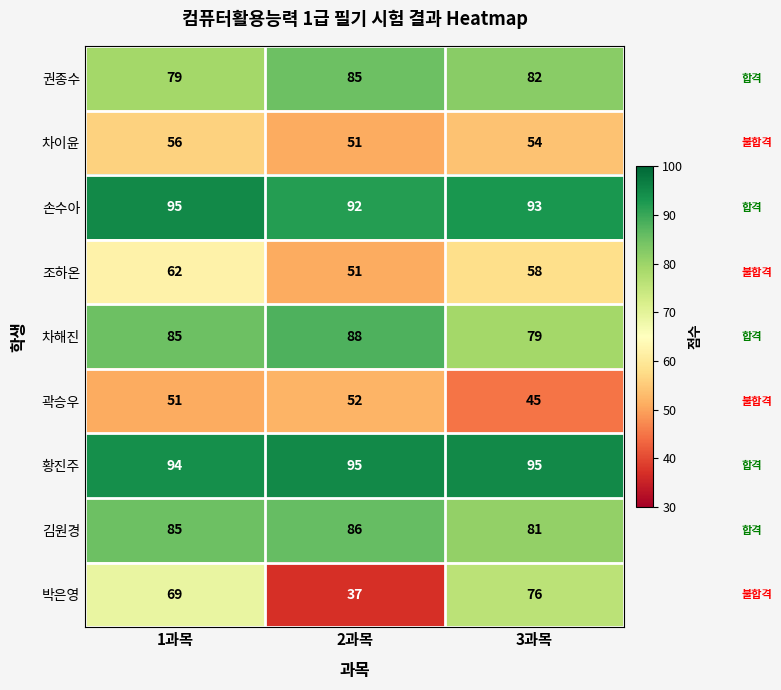

What is the difference between the maximum and minimum values in the 박은영 series?

39